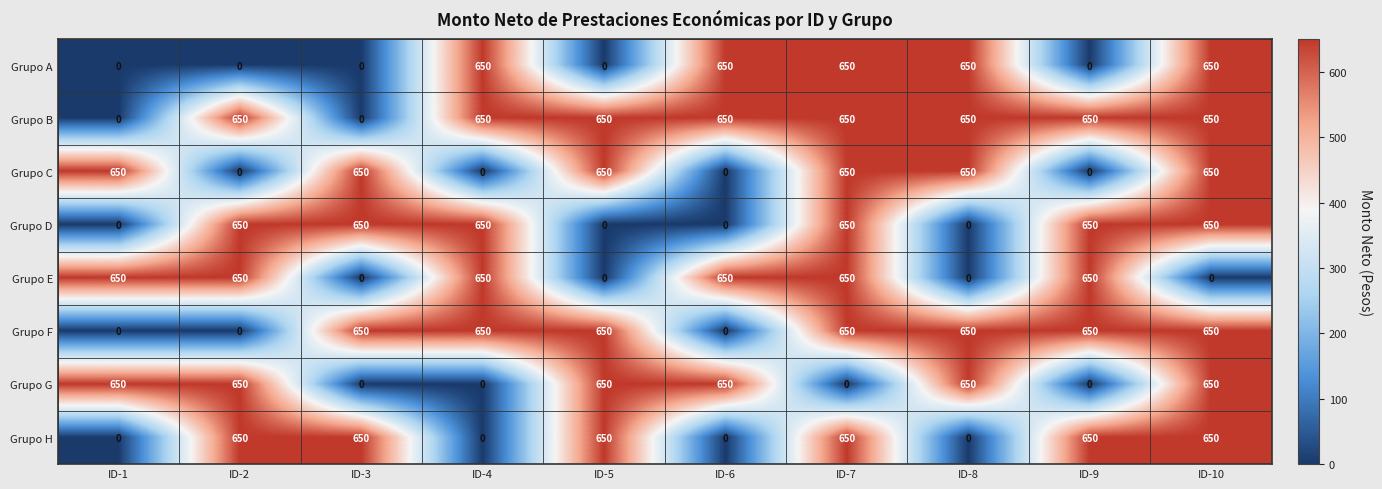

Is it true that Grupo E equals 331 at ID-9?

False